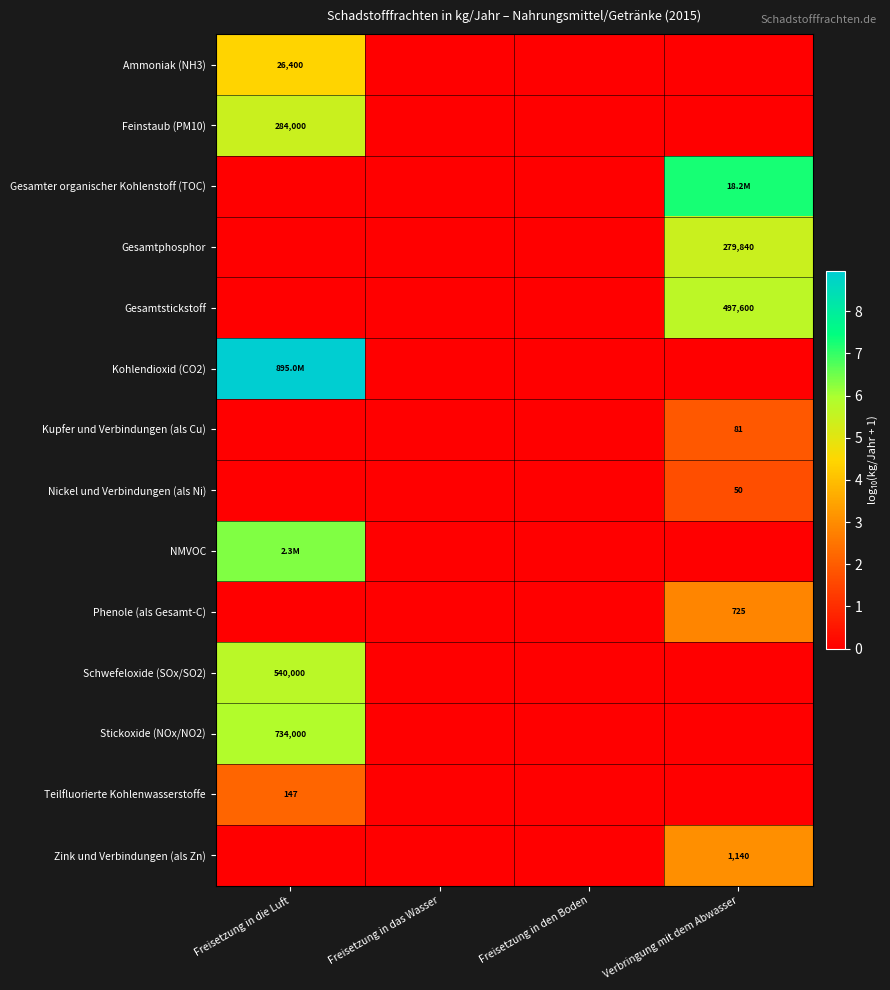

Which series has the largest total across all categories?

Kohlendioxid (CO2)